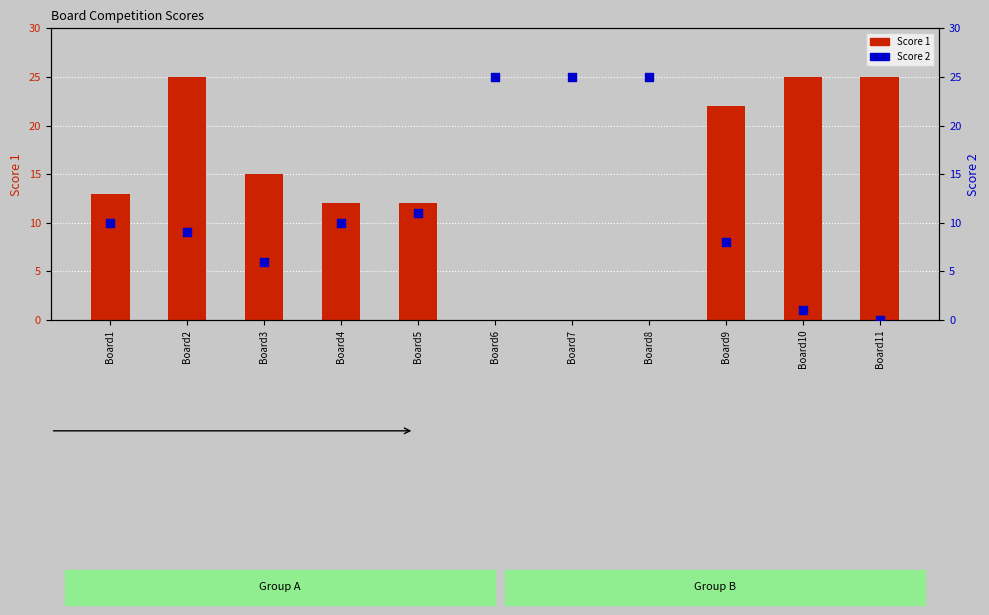

Which series has the largest total across all categories?

Score 1